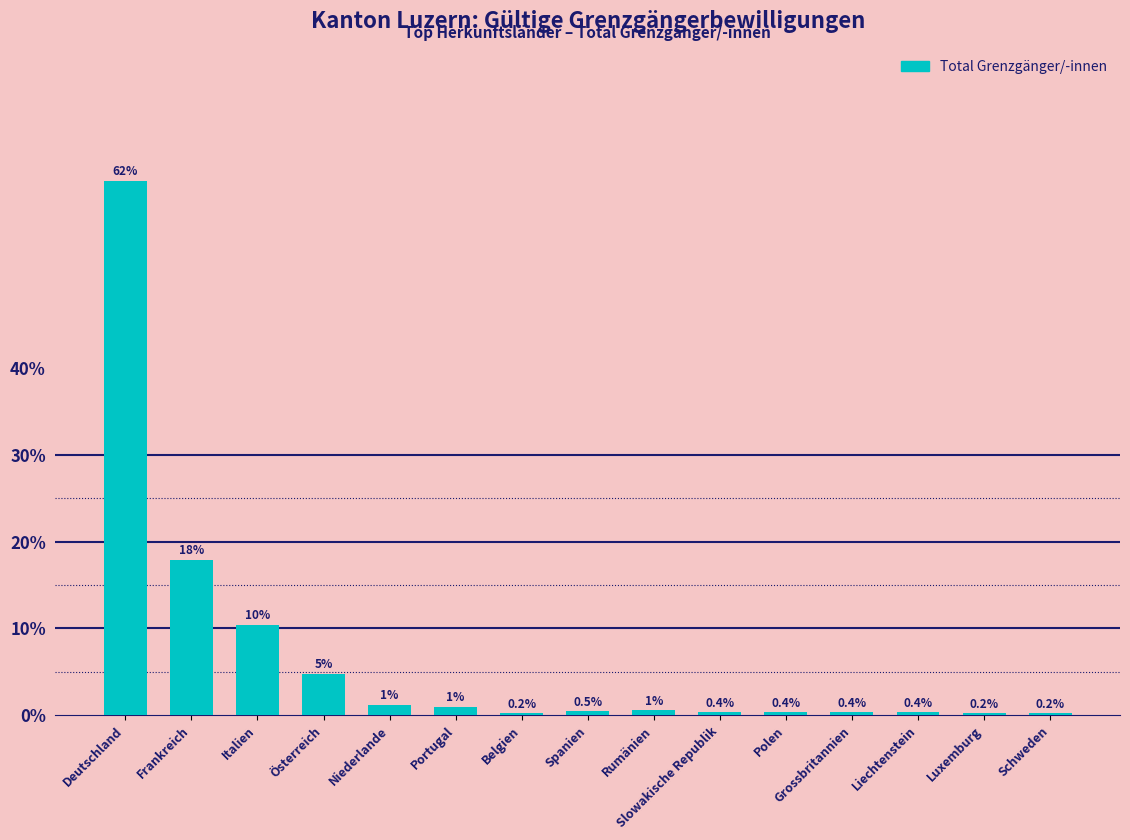

Are the bars grouped side by side (vs. stacked)?

No